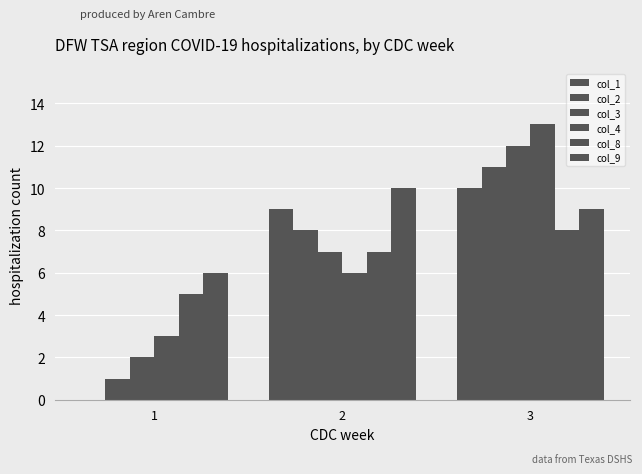

At how many categories does at least one series exceed 10?

1